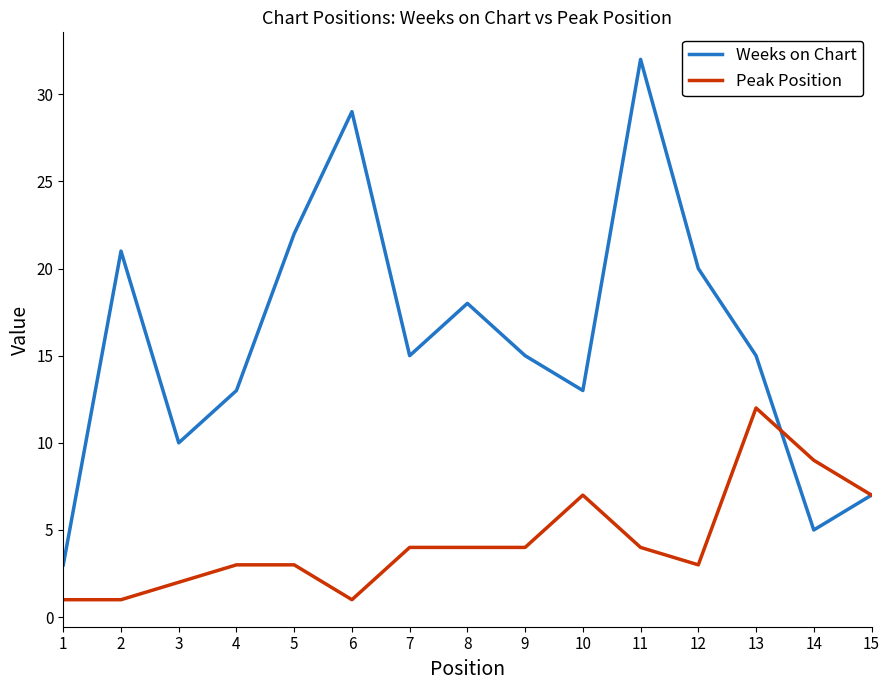

Which series has the widest spread of values?

Weeks on Chart